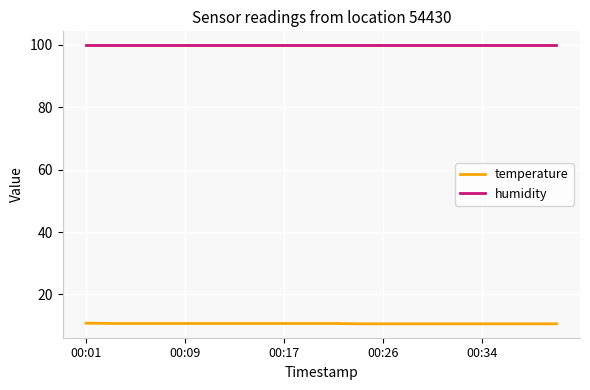

List the series in order of their overall mean, highest first.

humidity, temperature